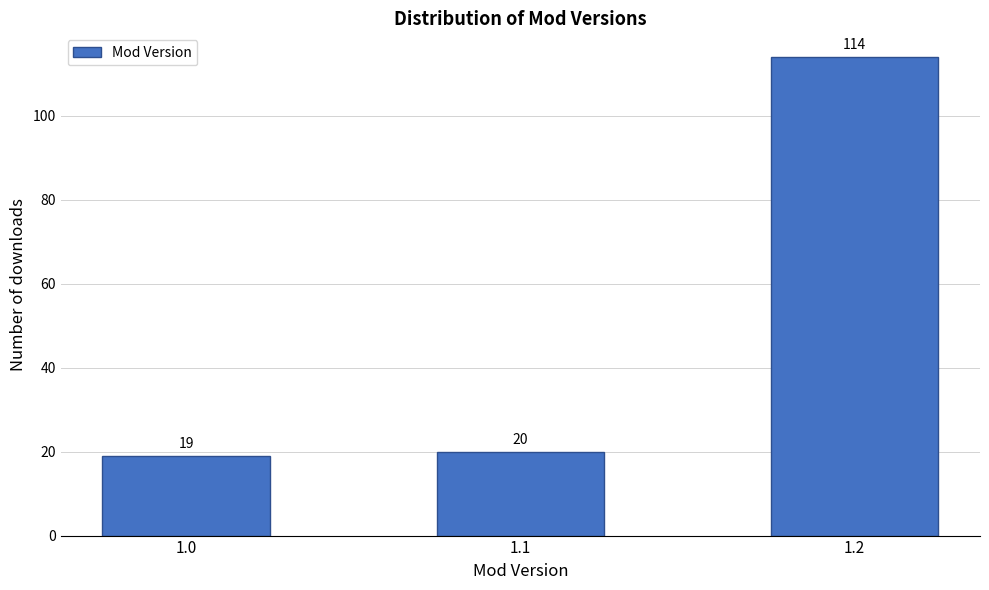

Reading left to right, list all the values displayed in this chart.

1.0=19	1.1=20	1.2=114